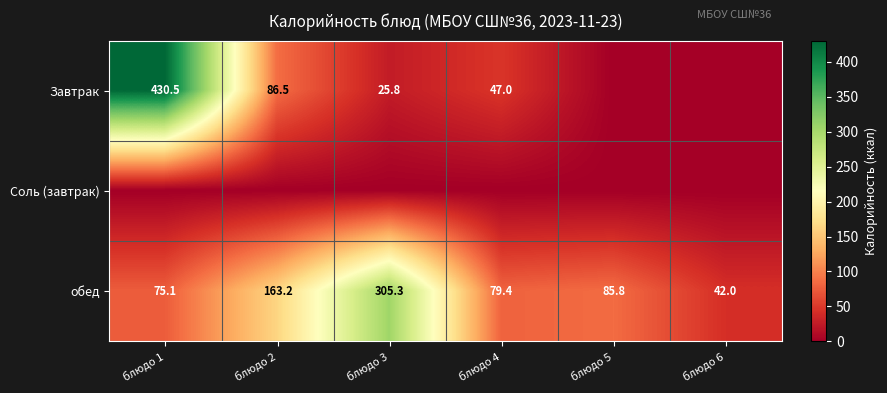

Where does the обед series first go above 85?

блюдо 2